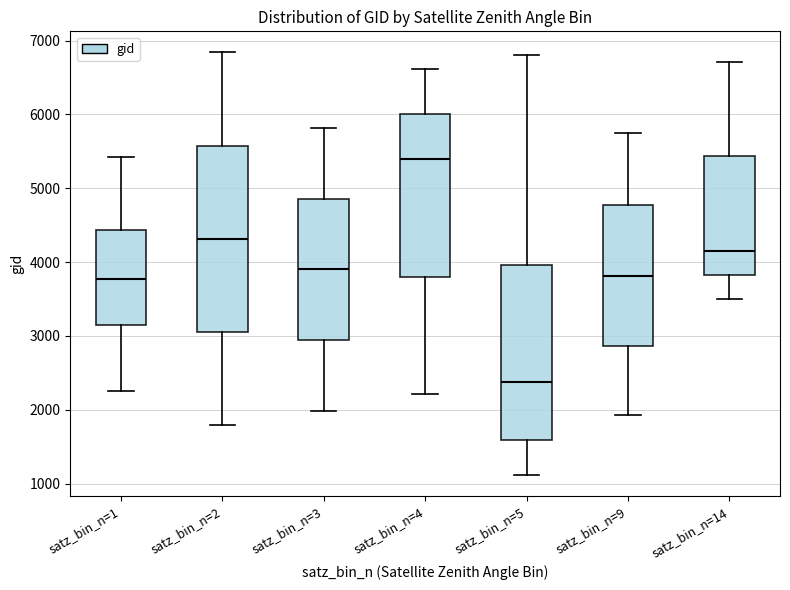

Reading left to right, read every box against the y-axis: the position of its median line, the range the box covers, and the ends of its whiskers. The values are not printed on the chart, so give them approximately, as read against the axis.

satz_bin_n=1: median 3800, box 3100 to 4400, whiskers 2200 to 5400
satz_bin_n=2: median 4300, box 3100 to 5600, whiskers 1800 to 6800
satz_bin_n=3: median 3900, box 2900 to 4900, whiskers 2000 to 5800
satz_bin_n=4: median 5400, box 3800 to 6000, whiskers 2200 to 6600
satz_bin_n=5: median 2400, box 1600 to 4000, whiskers 1100 to 6800
satz_bin_n=9: median 3800, box 2900 to 4800, whiskers 1900 to 5800
satz_bin_n=14: median 4200, box 3800 to 5400, whiskers 3500 to 6700